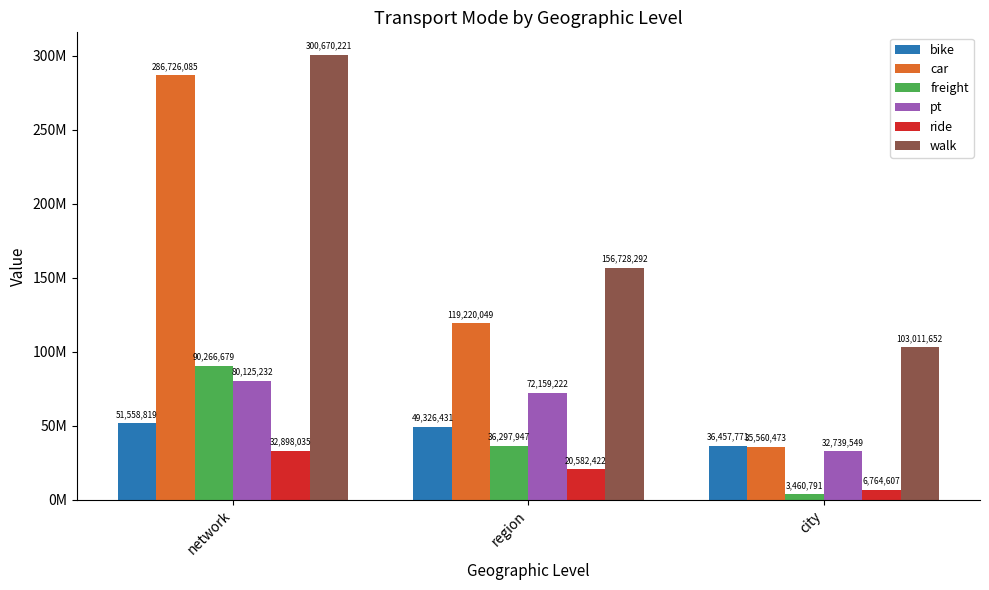

What are all the series names shown in the legend?

bike, car, freight, pt, ride, walk